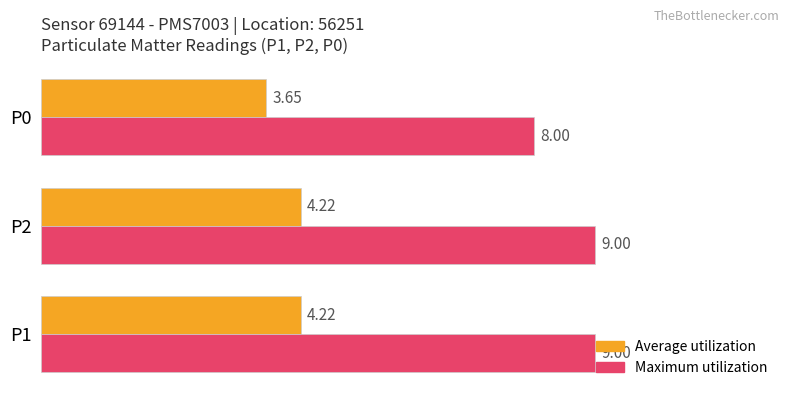

Which series changed the most between P2 and P0?

Maximum utilization